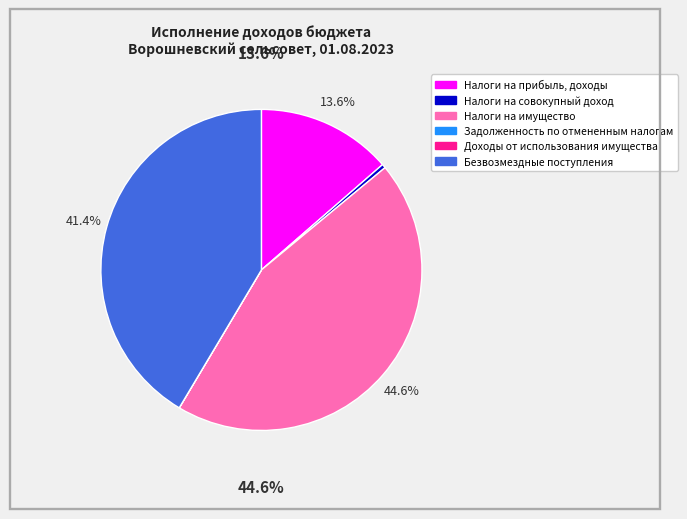

To the nearest percent, what is the difference between the largest and smallest slice percentages?

45%